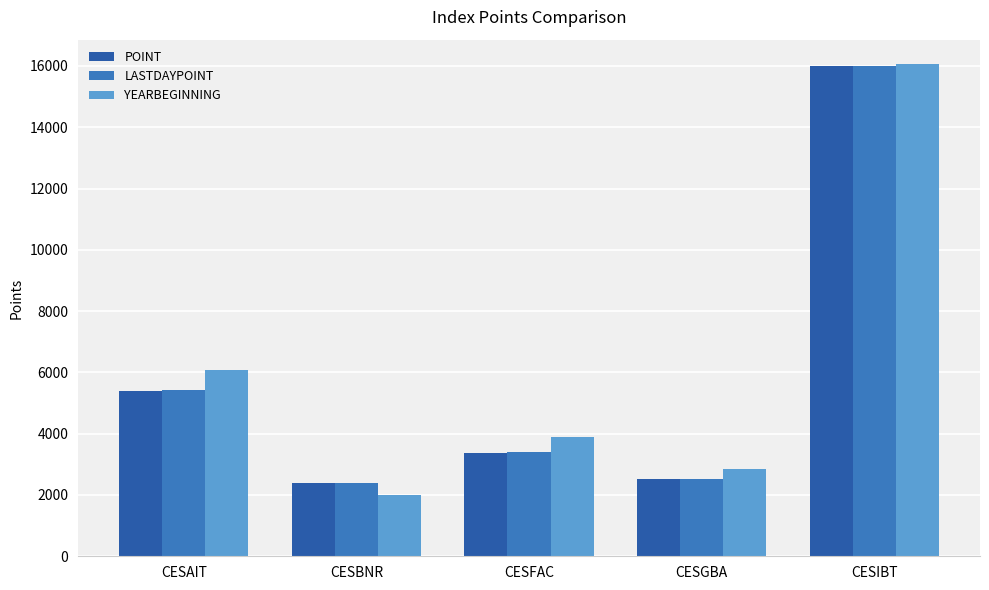

What is the difference between the highest and lowest values at CESIBT?

63.3